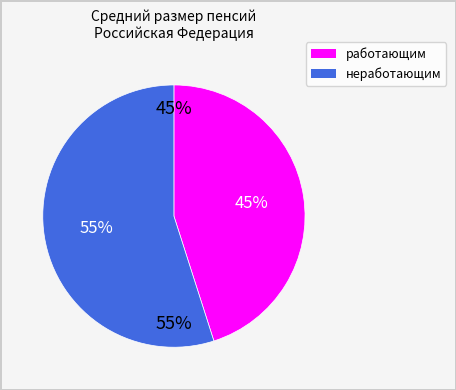

Is there any slice that represents more than half of the pie?

Yes